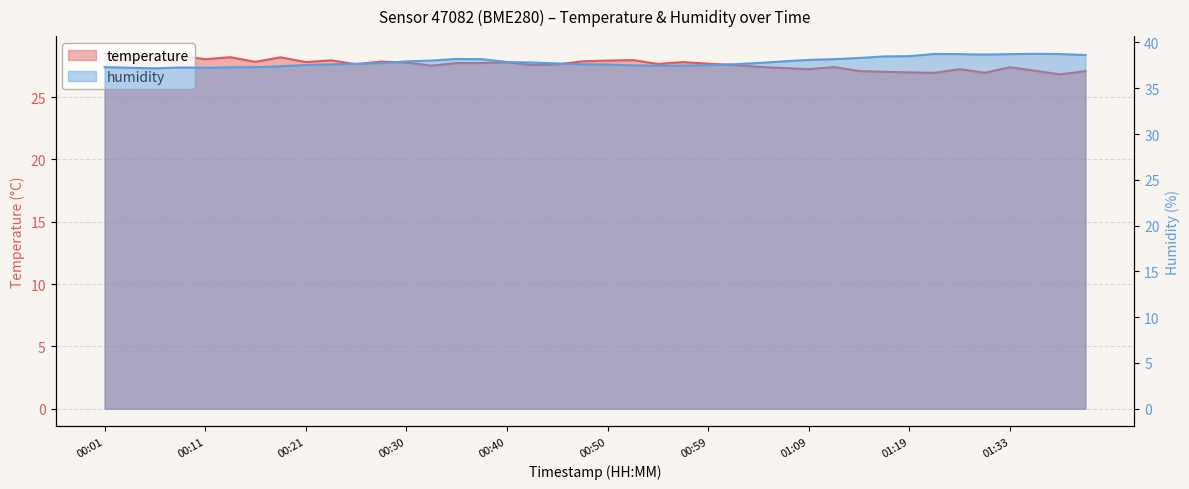

Which series has the widest spread of values?

temperature